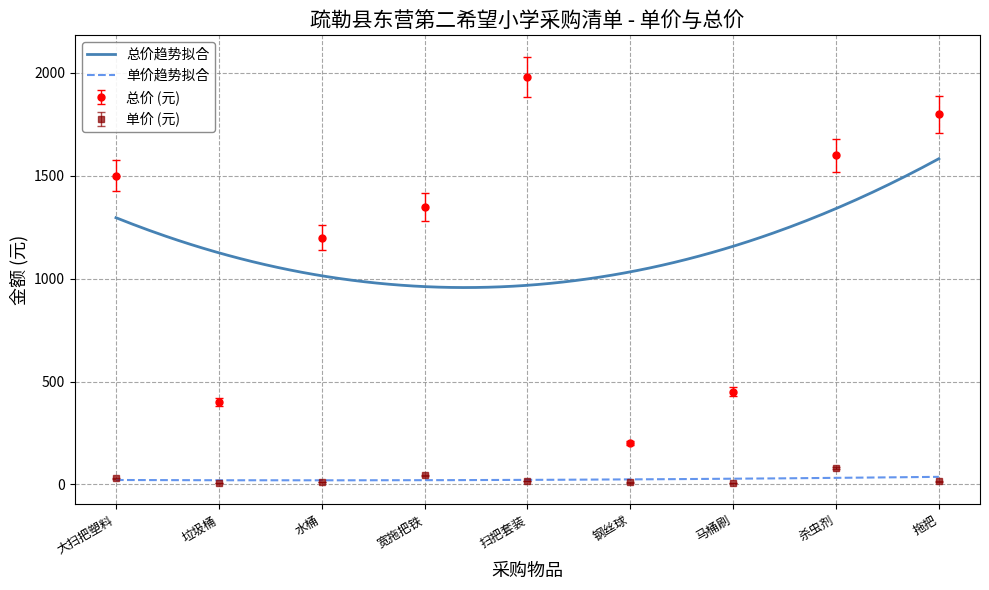

Reading right to left, list all the values displayed in this chart.

单价: 15	80	9	10	18	45	12	8	30
总价: 1800	1600	450	200	1980	1350	1200	400	1500